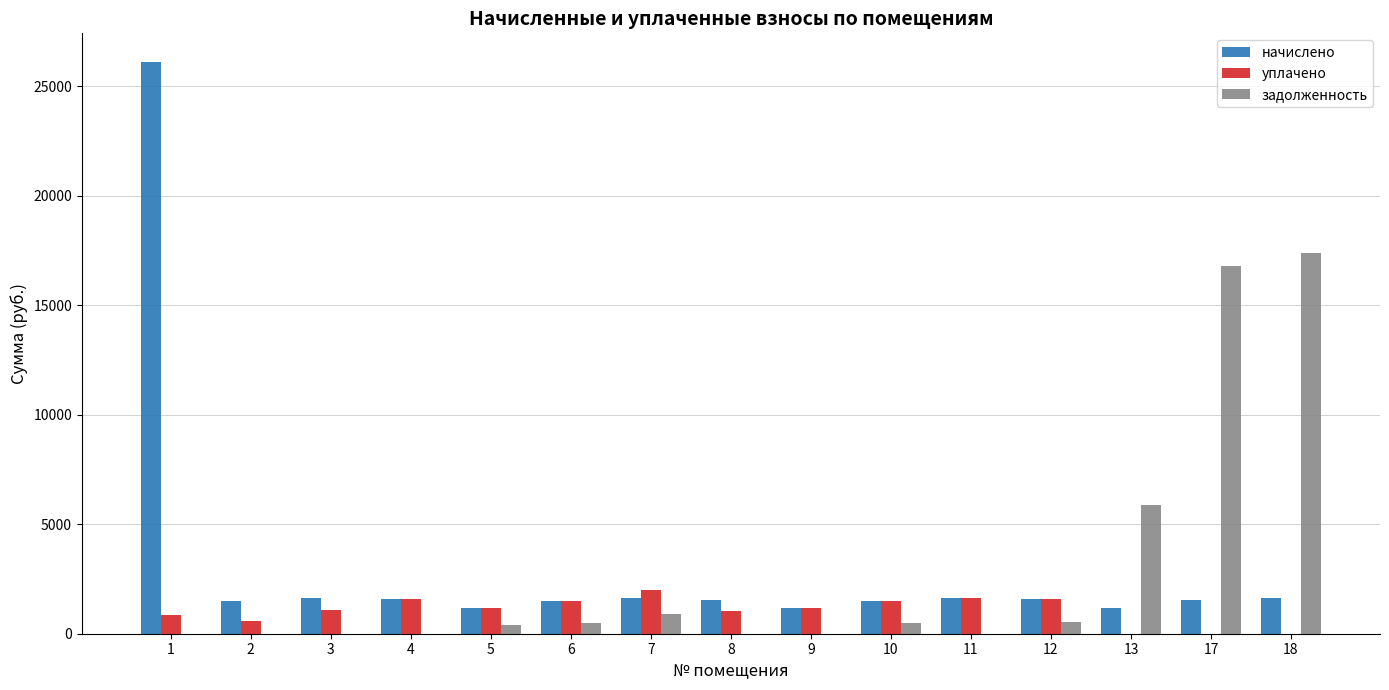

The value of уплачено at 18 is 0.0. True or false?

True